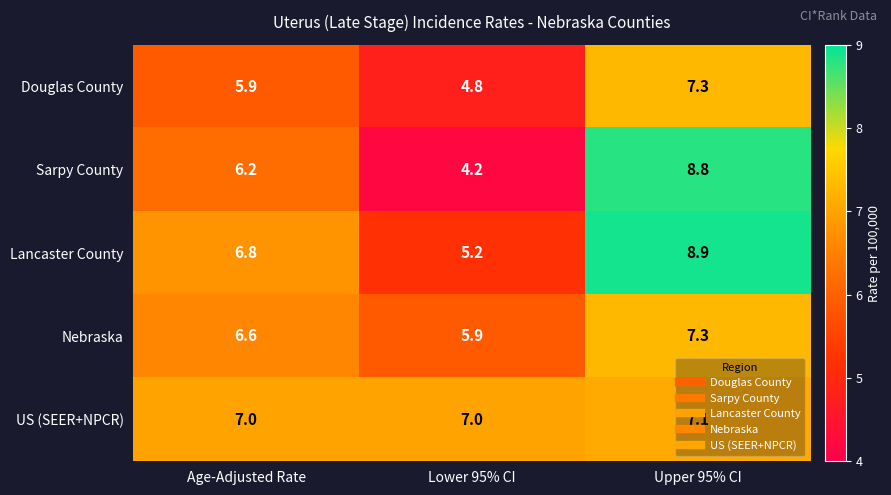

What is the sum of the Douglas County values at Lower 95% CI and Upper 95% CI?

12.1